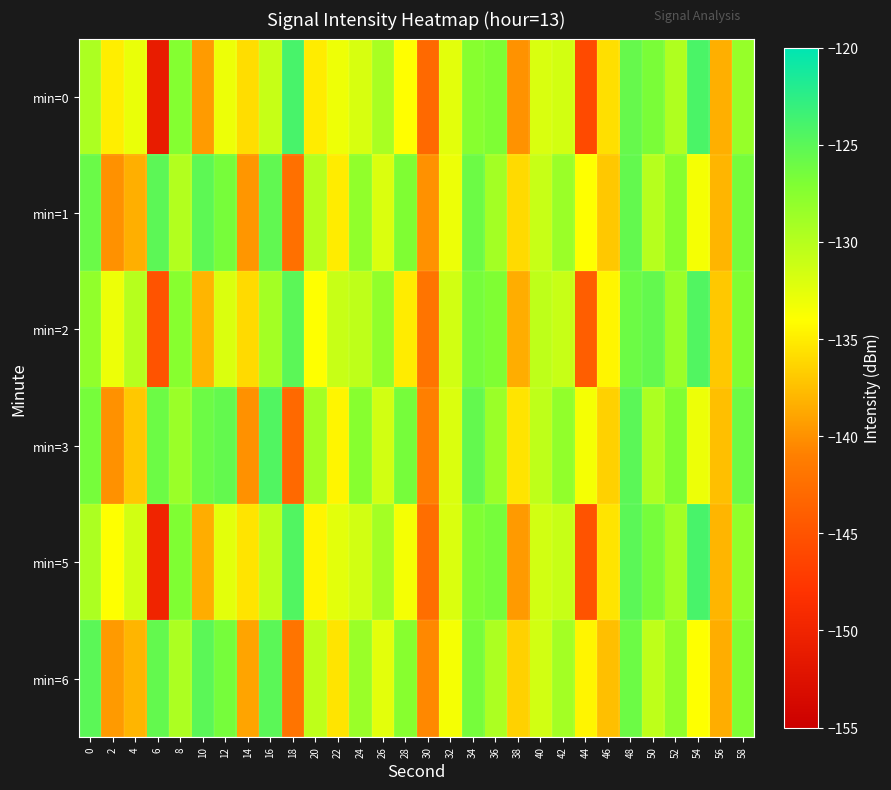

What is the maximum value shown in the chart?

-124.0